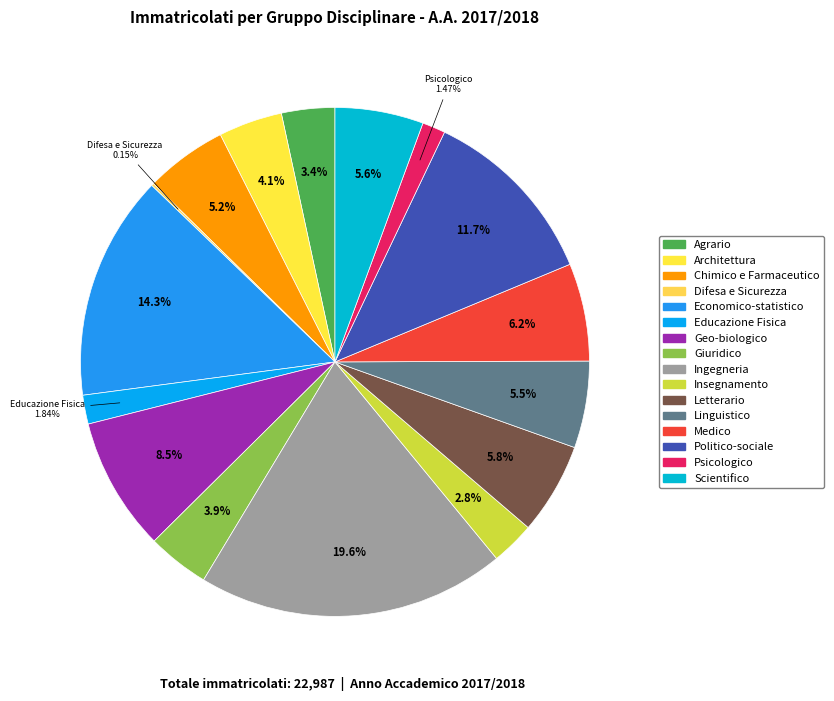

To the nearest percent, what is the difference between the largest and smallest slice percentages?

19%